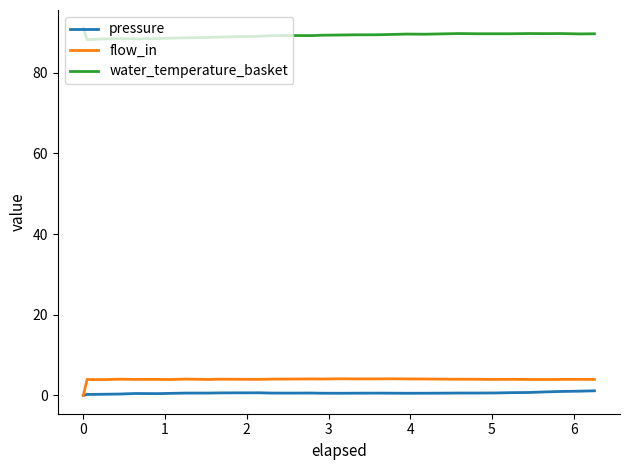

True or false: water_temperature_basket and flow_in intersect in this chart.

False